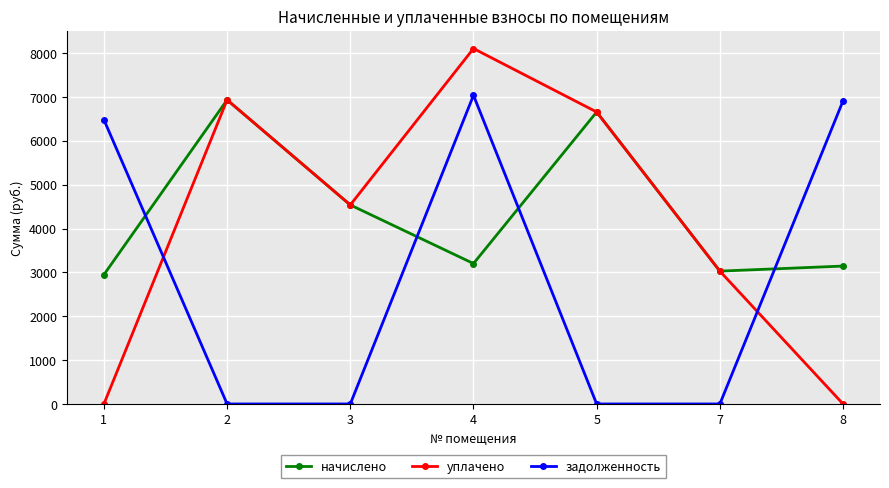

What is the value of the уплачено point at the 2nd from the left?

6935.0